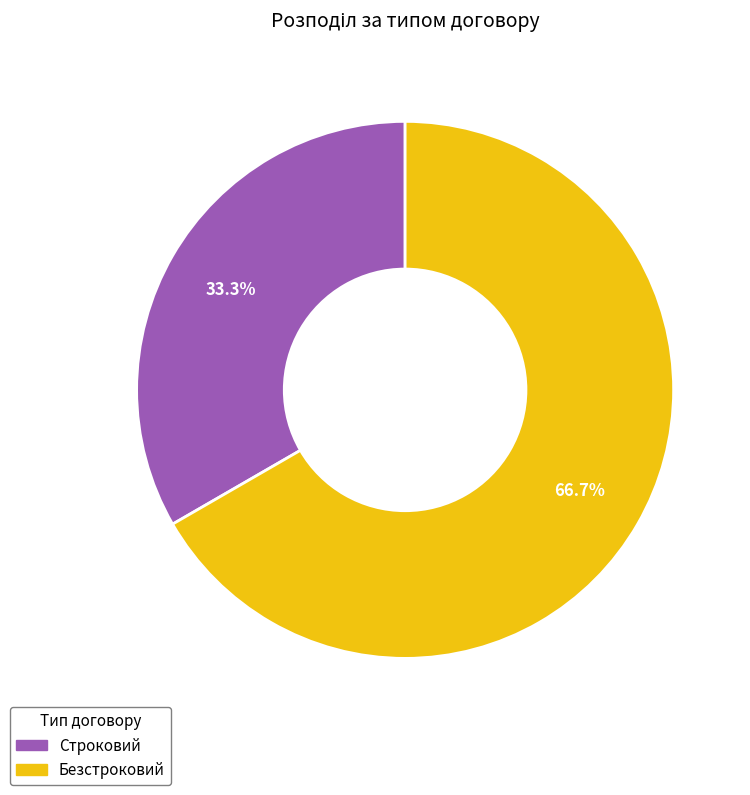

Is it true that Безстроковий is 56% of the pie?

False